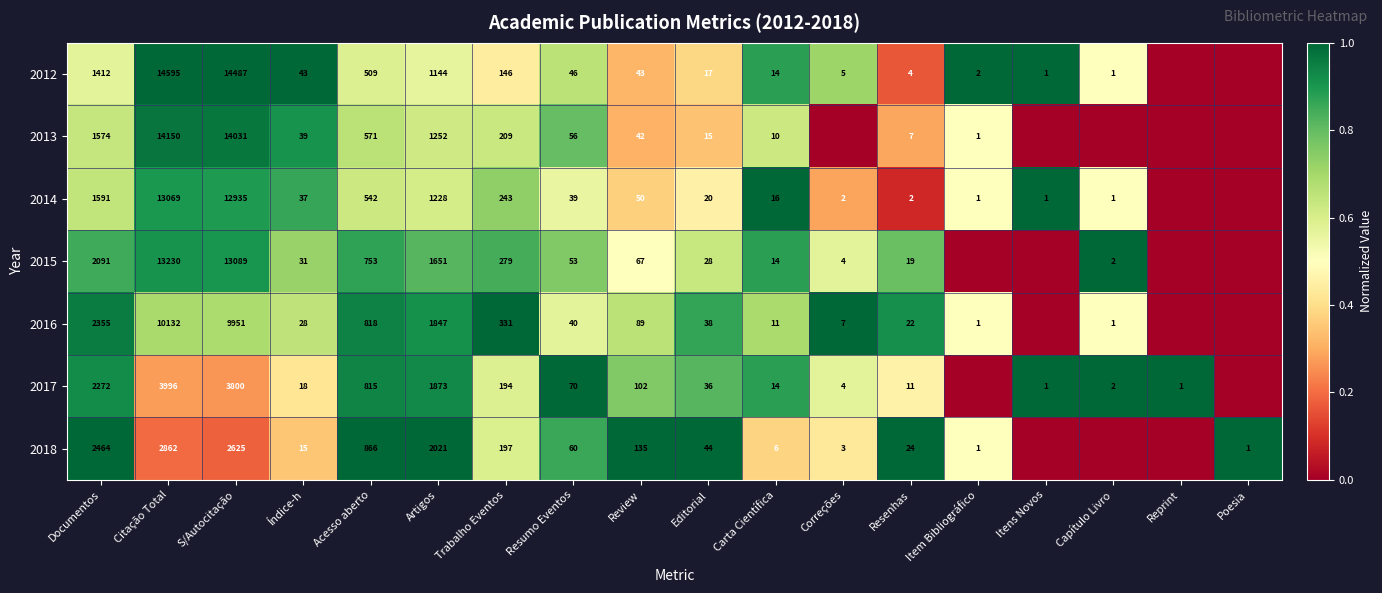

Is the value of 2016 at Trabalho Eventos greater than the value of 2018 at Citação Total?

No